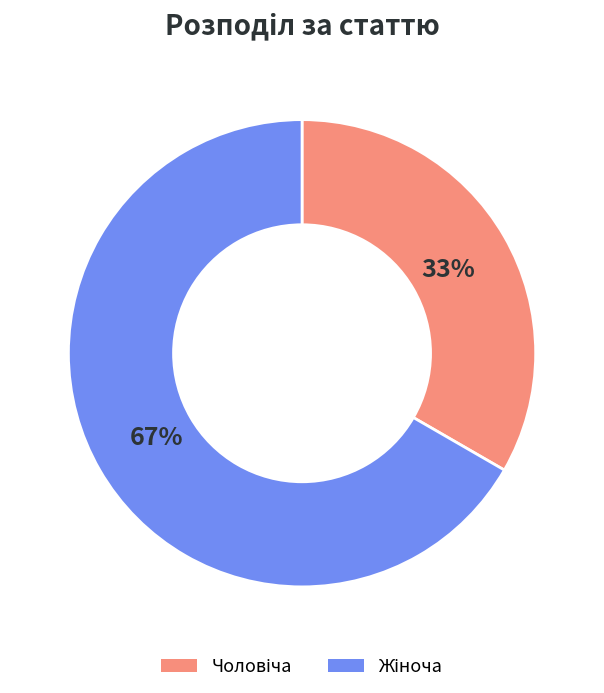

To the nearest percent, what is the average slice percentage?

50%